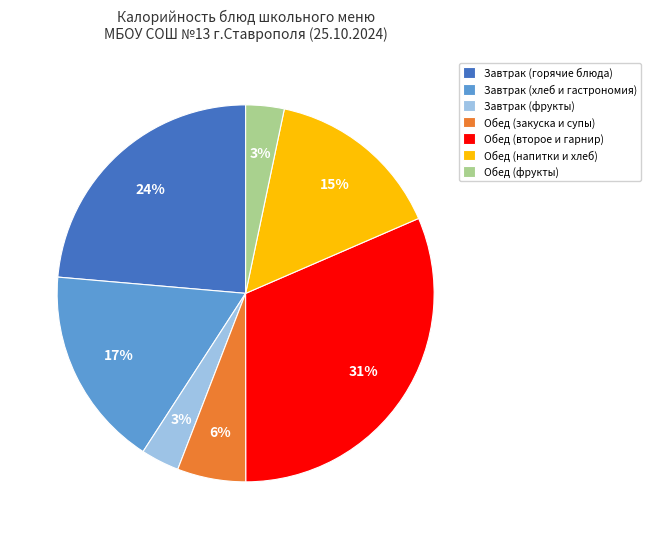

How many segments does this pie chart have?

7